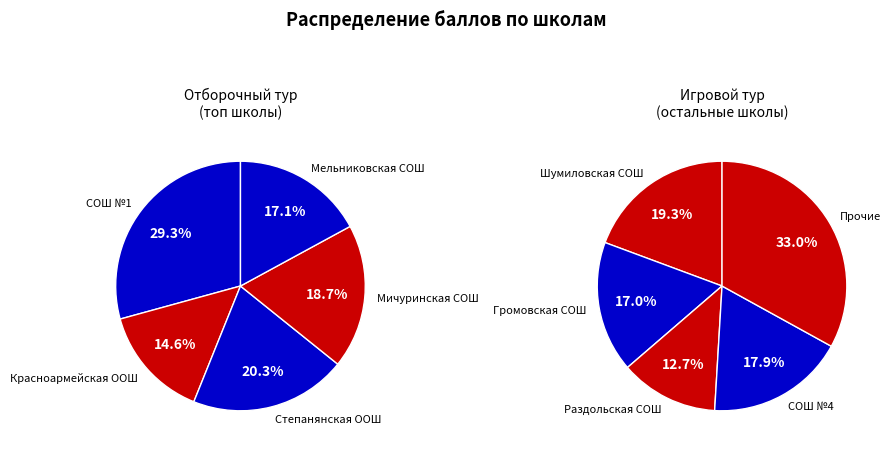

Does Козлов Лев account for over 50% of the chart?

No